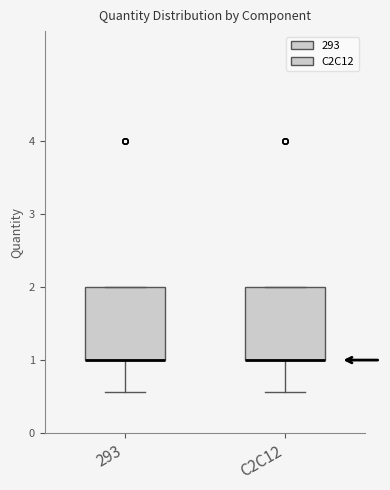

Where is the lower edge of the box for C2C12 on the y-axis? The values are not printed on the chart, so give them approximately, as read against the axis.

1.0